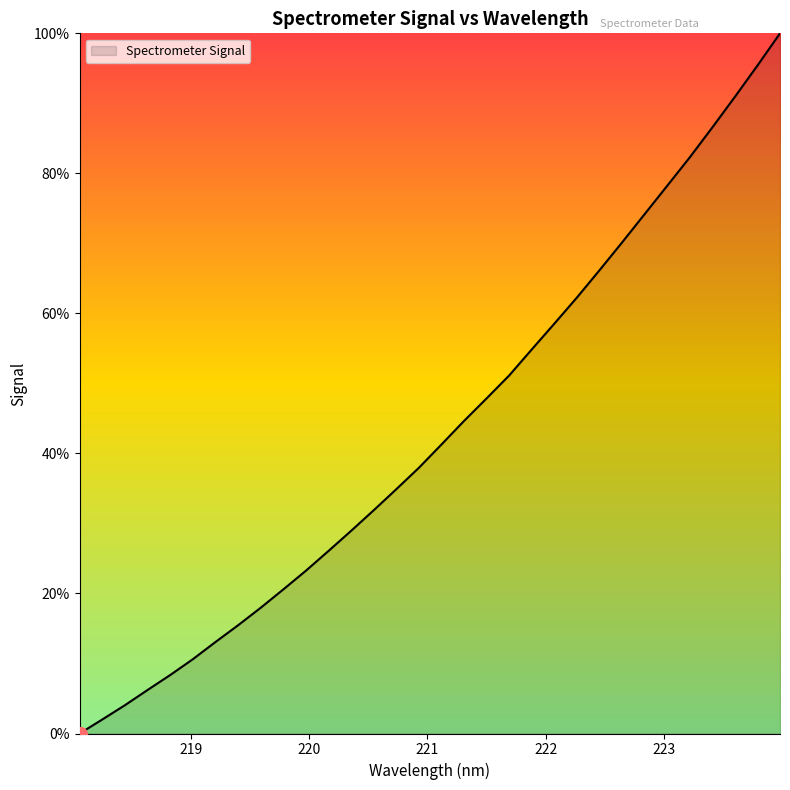

What is the sum of all values?

1385.4